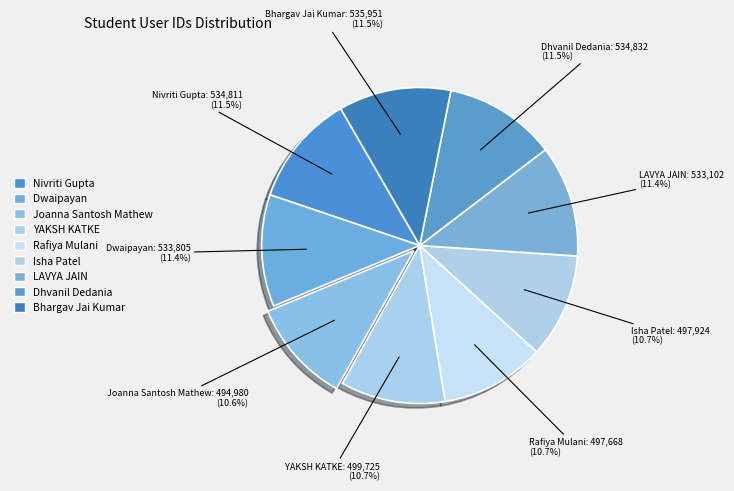

Count the number of slices in the pie.

9